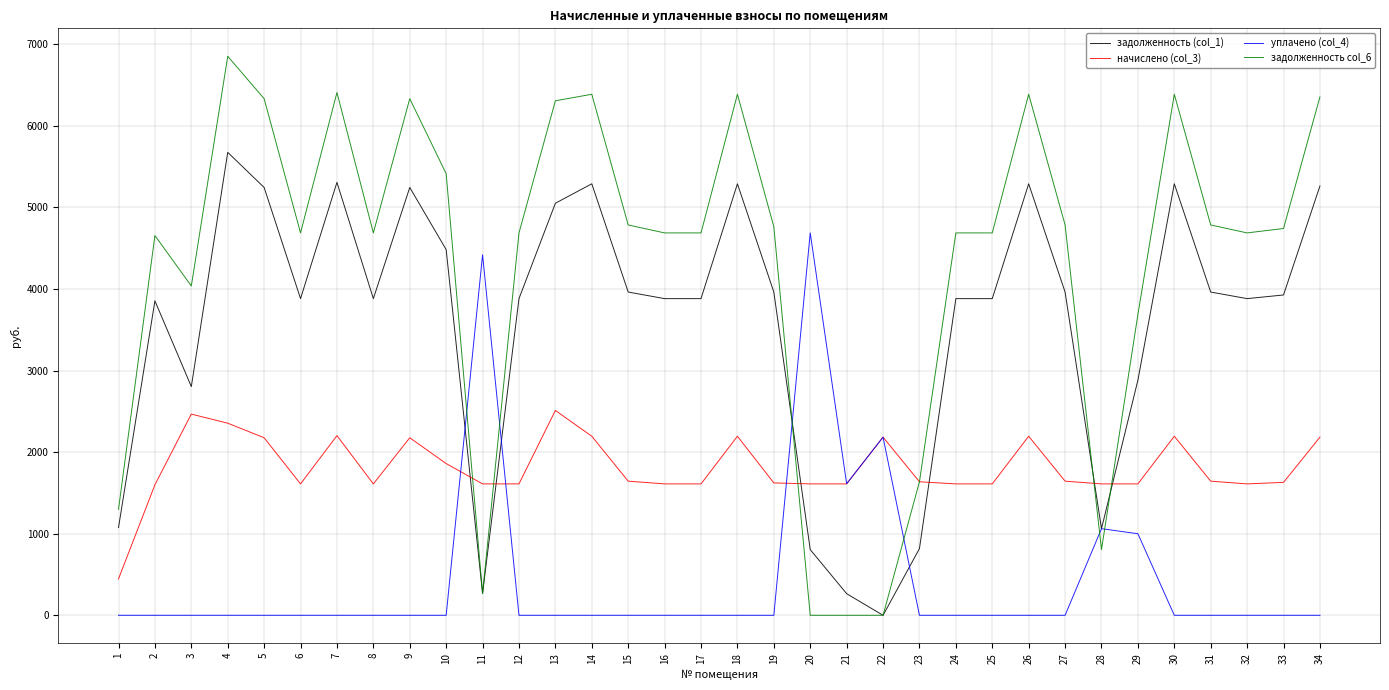

Which series has the widest spread of values?

задолженность col_6